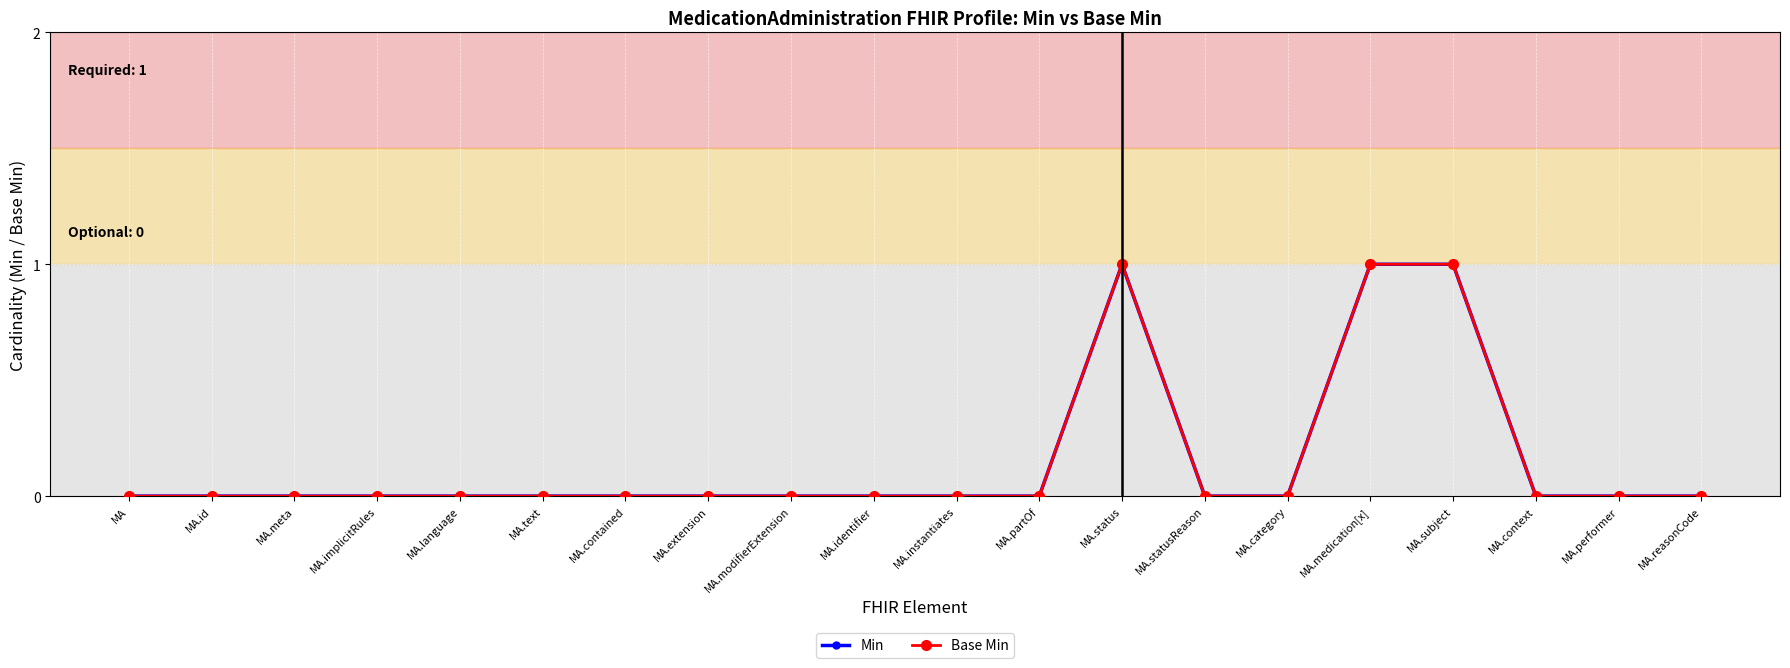

What is the label of the 13th point from the right?

MA.extension